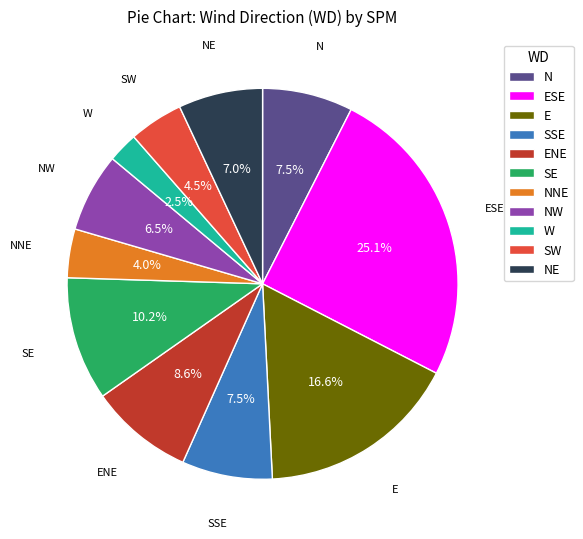

To the nearest percent, what portion does ENE represent?

9%